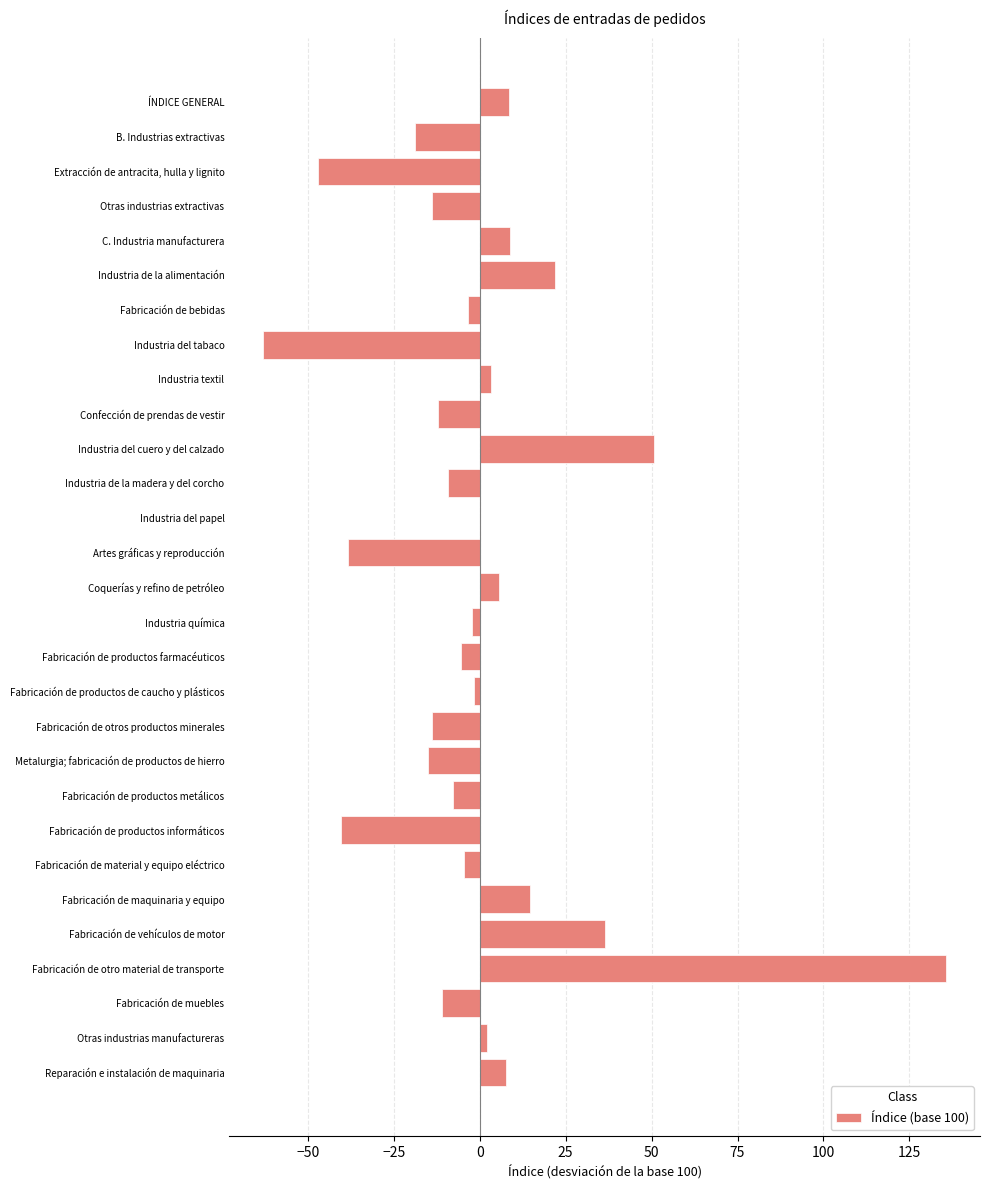

The value at Reparación e instalación de maquinaria is 7.6. True or false?

True